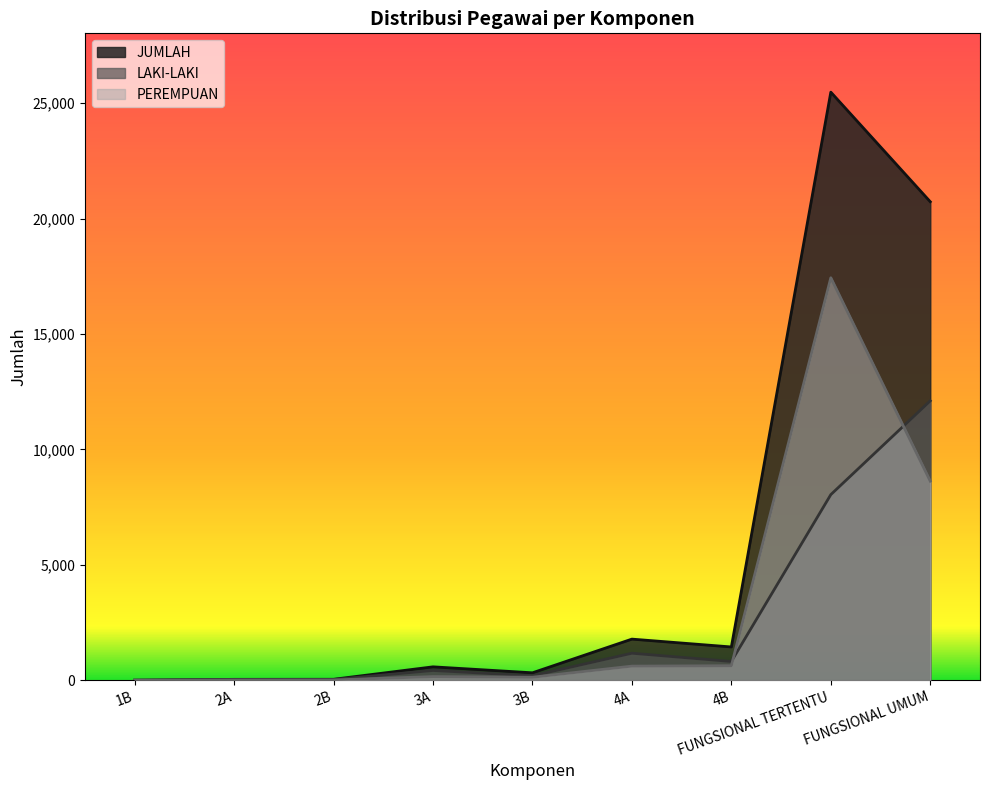

How many values in the JUMLAH series are below 580?

4